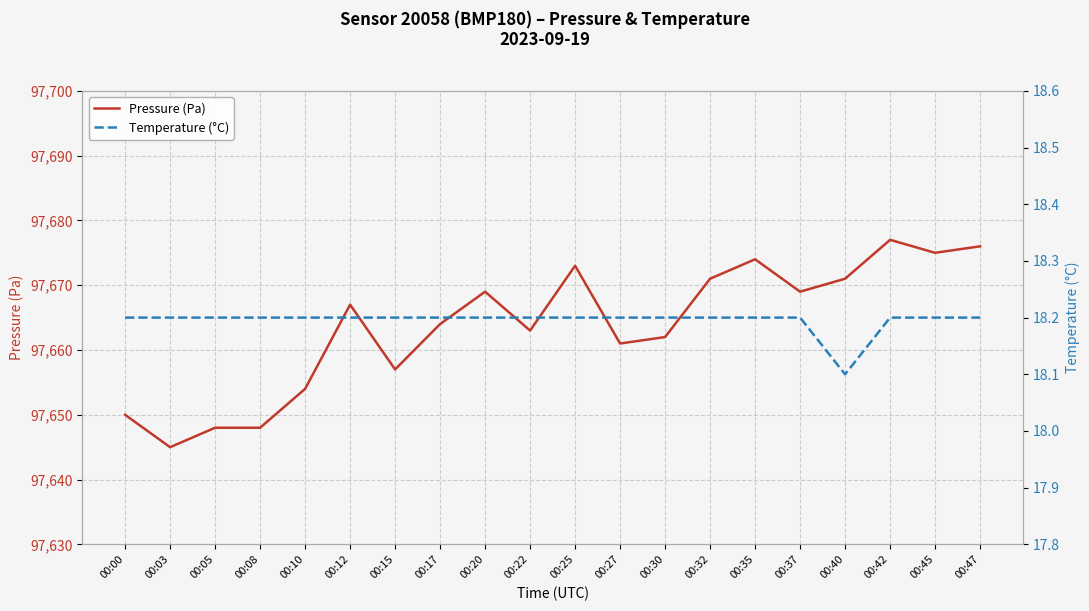

How many data points does each series have?

20